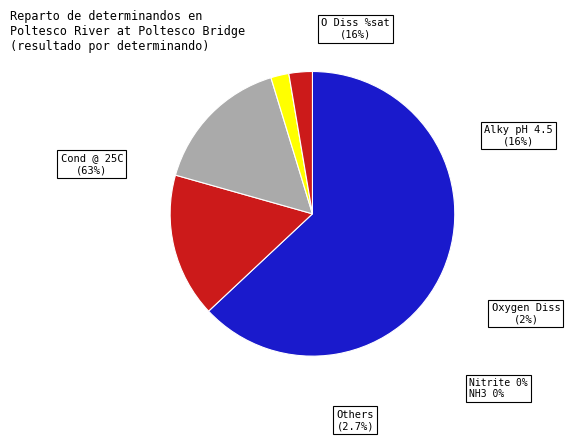

Do pH and O Diss %sat together represent more than half of the pie?

No